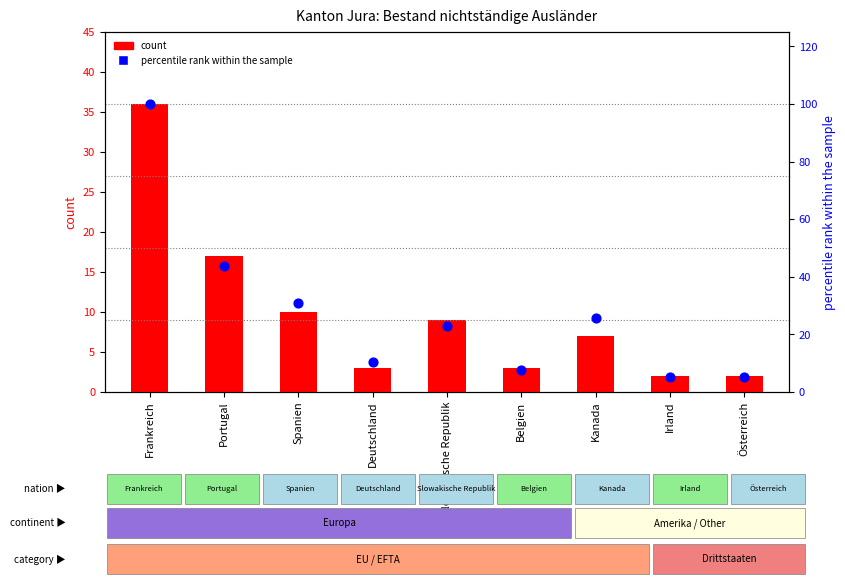

What is the total value across all series at Frankreich?

136.0